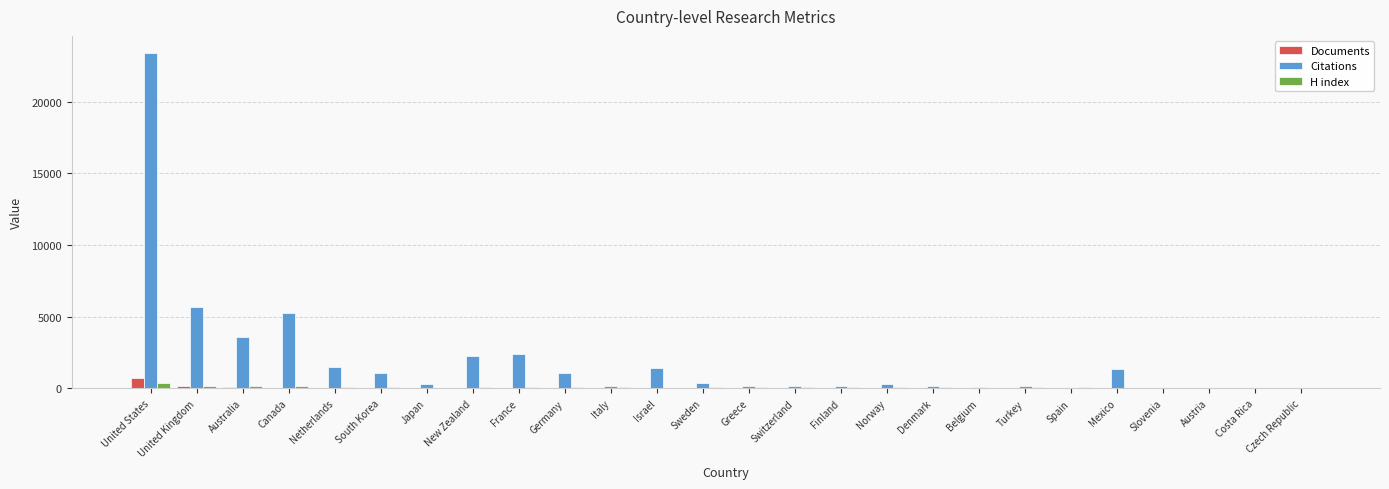

What is the sum of the Citations values at Spain and Canada?

5251